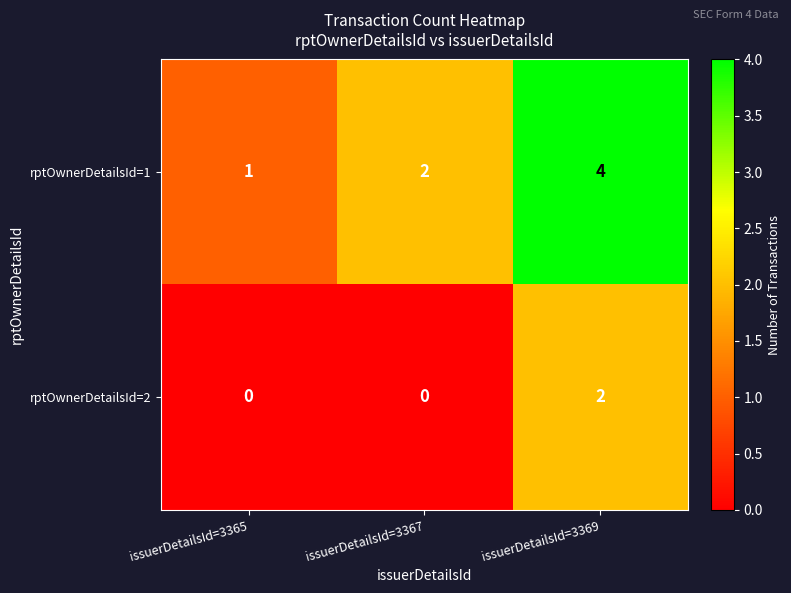

At issuerDetailsId=3365, list the series in order from smallest to largest.

rptOwnerDetailsId=2, rptOwnerDetailsId=1